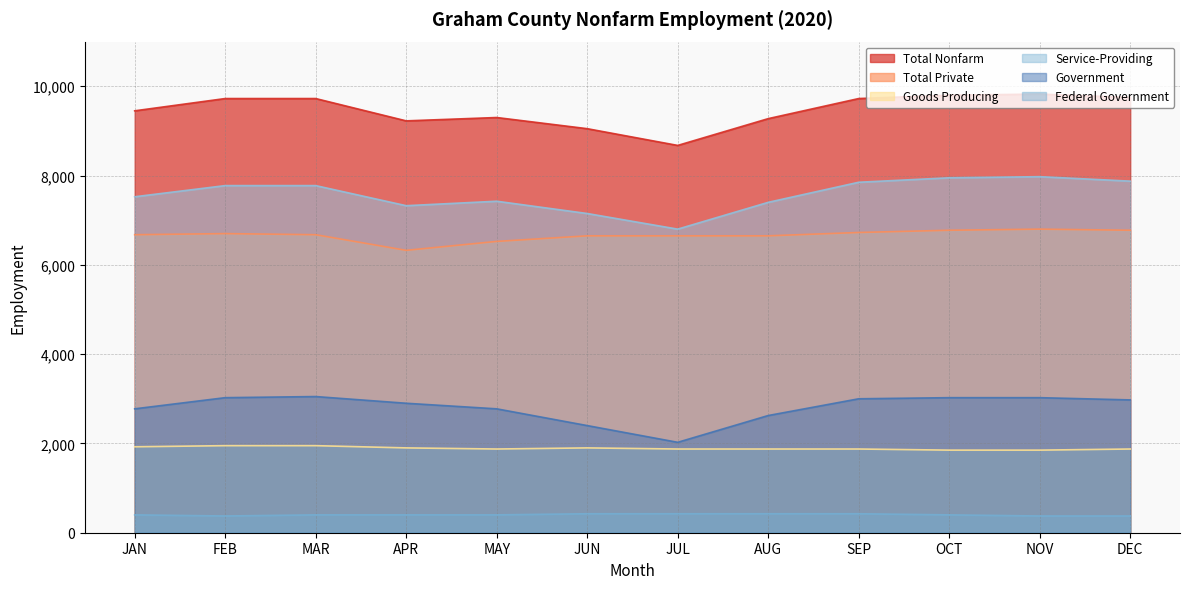

Which series has the largest total across all categories?

Total Nonfarm